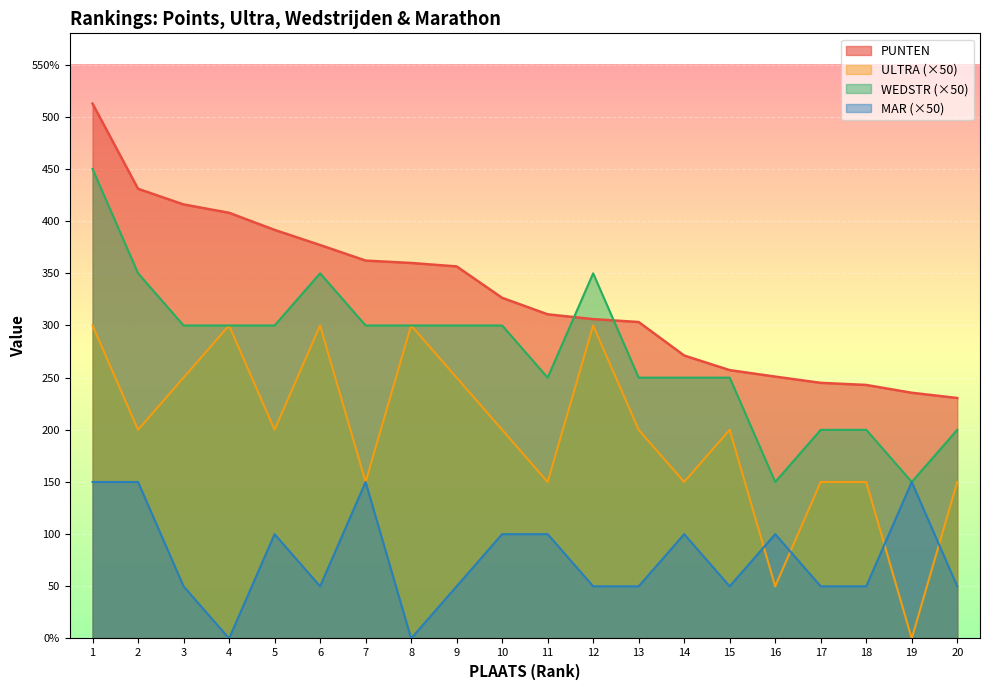

Which series changed the most between 7 and 12?

ULTRA (×50)